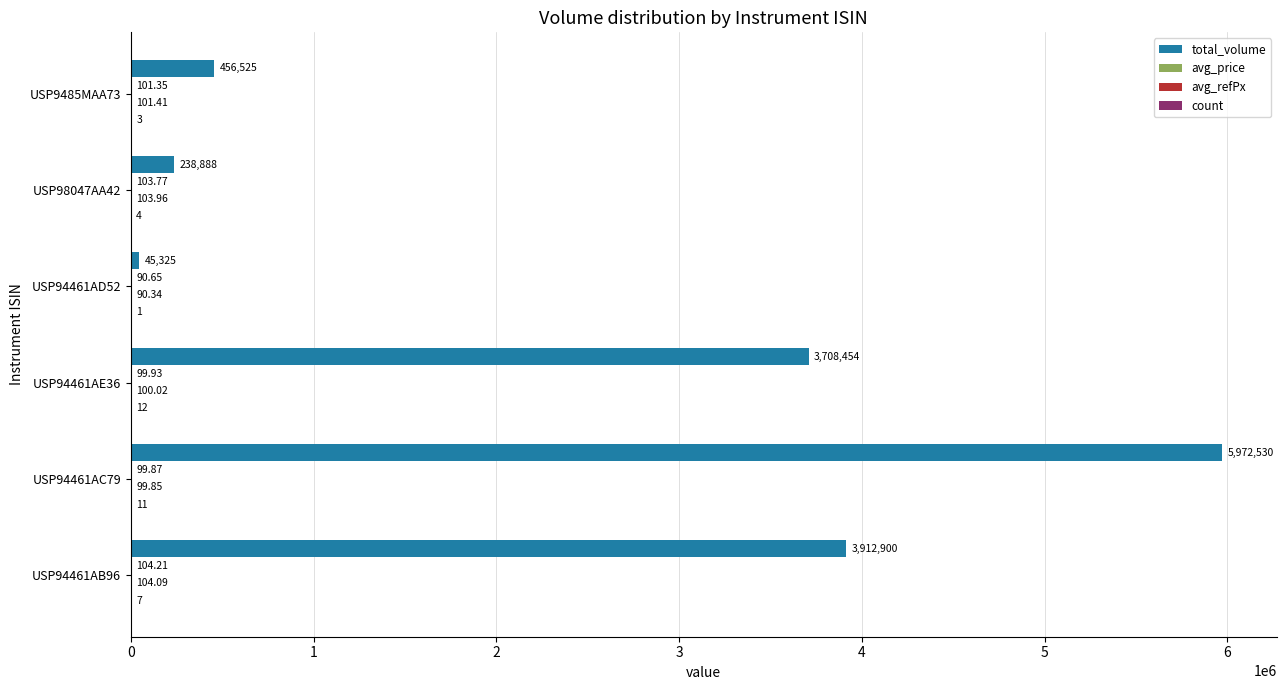

What is the total value across all series at USP94461AE36?

3708666.0